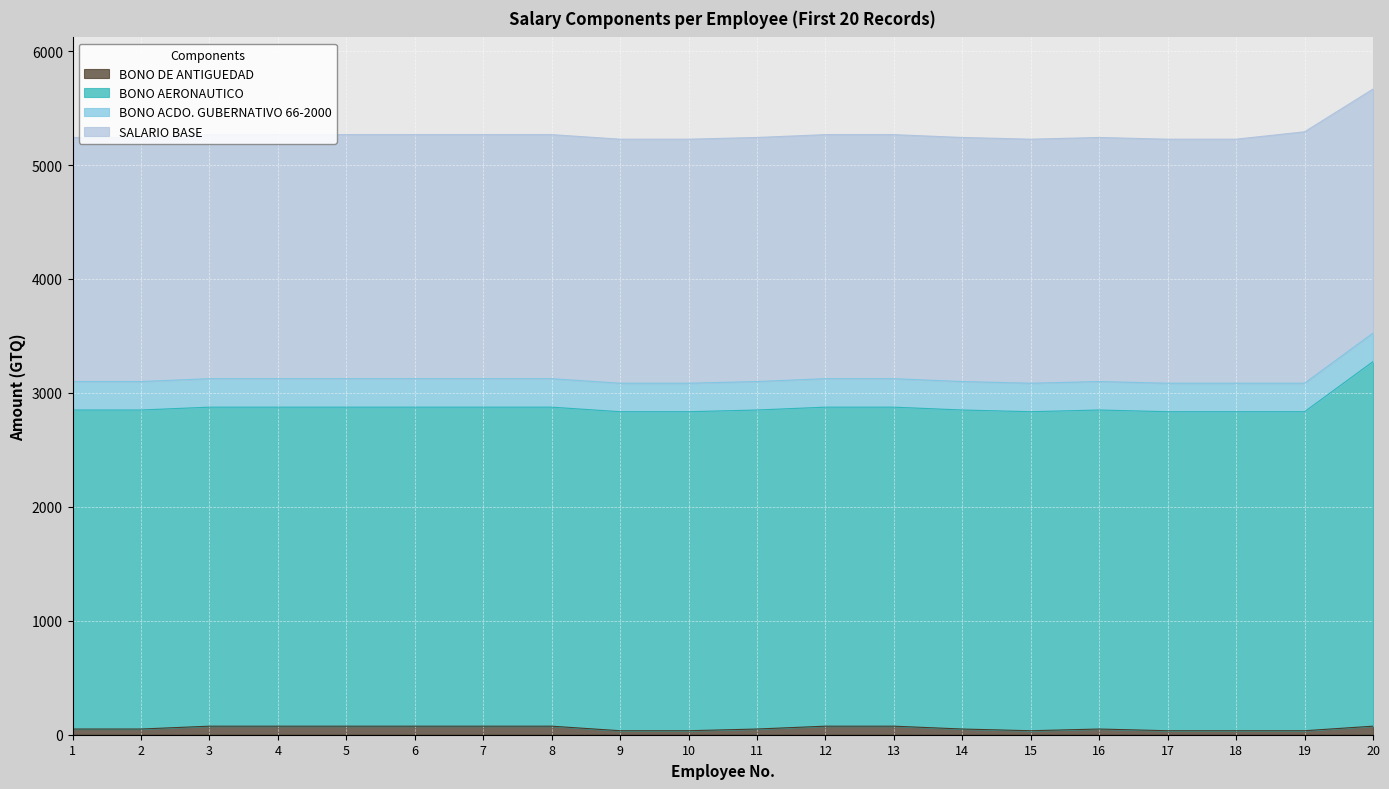

What is the minimum value shown in the chart?

35